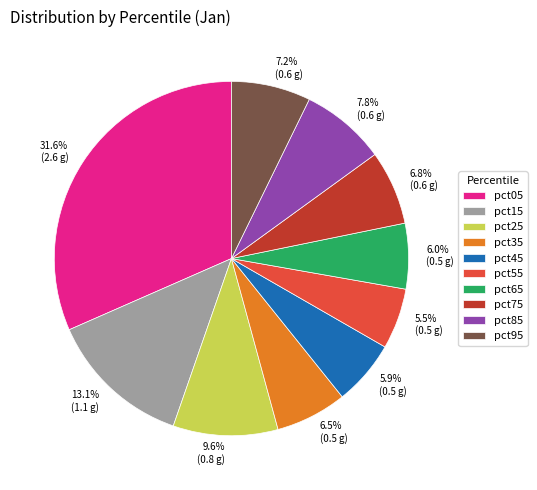

Does pct35 account for over 50% of the chart?

No